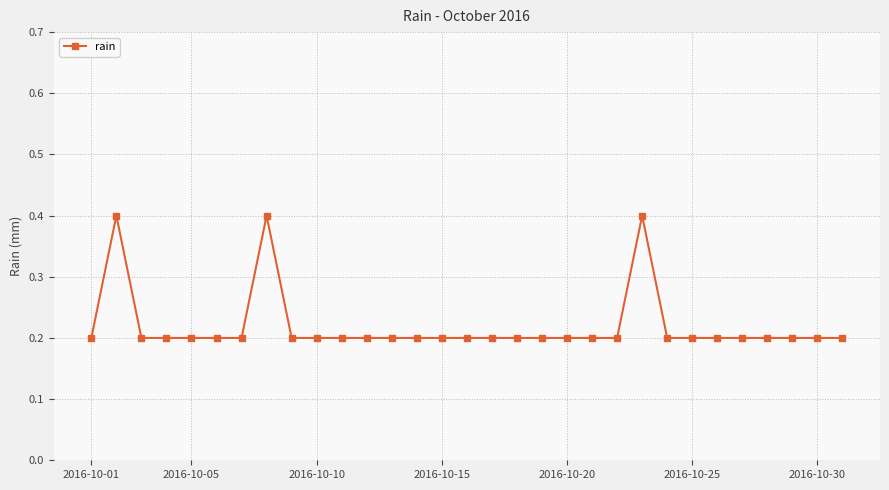

True or false: there are more than 2 points higher than both neighbors.

True